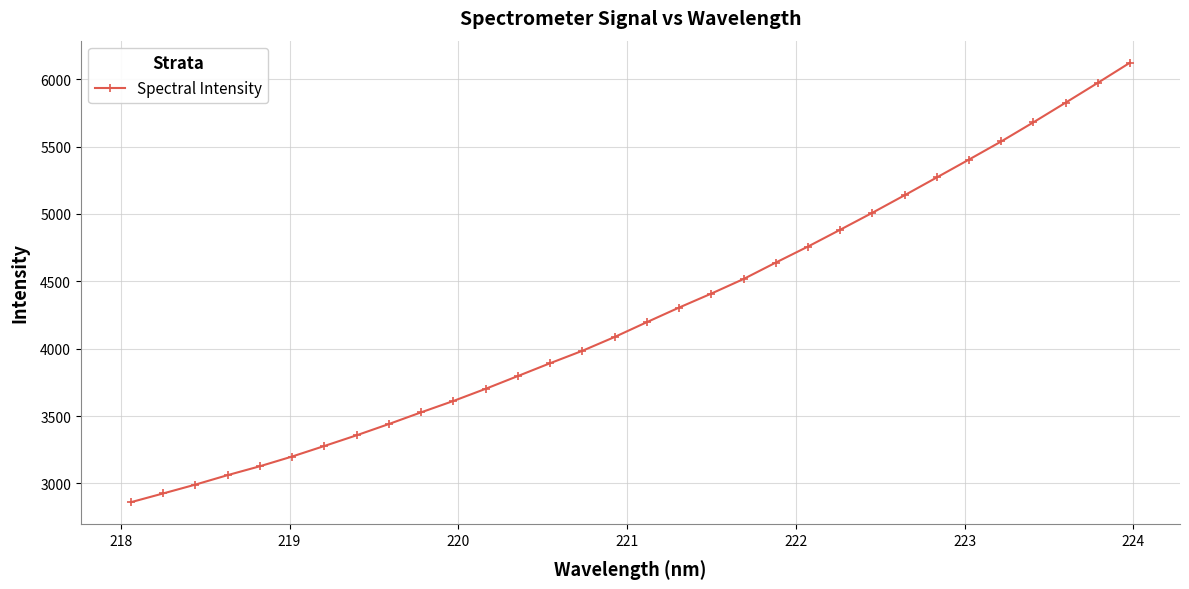

What is the value of the 22nd point from the left?

4758.1